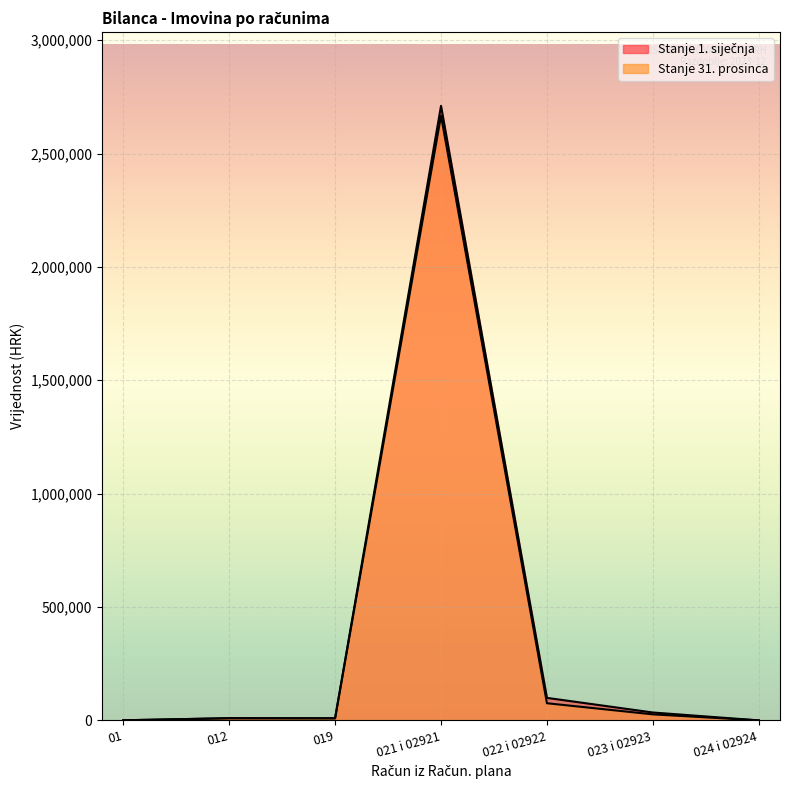

Between 021 i 02921 and 023 i 02923, which series saw the biggest shift?

Stanje 1. siječnja